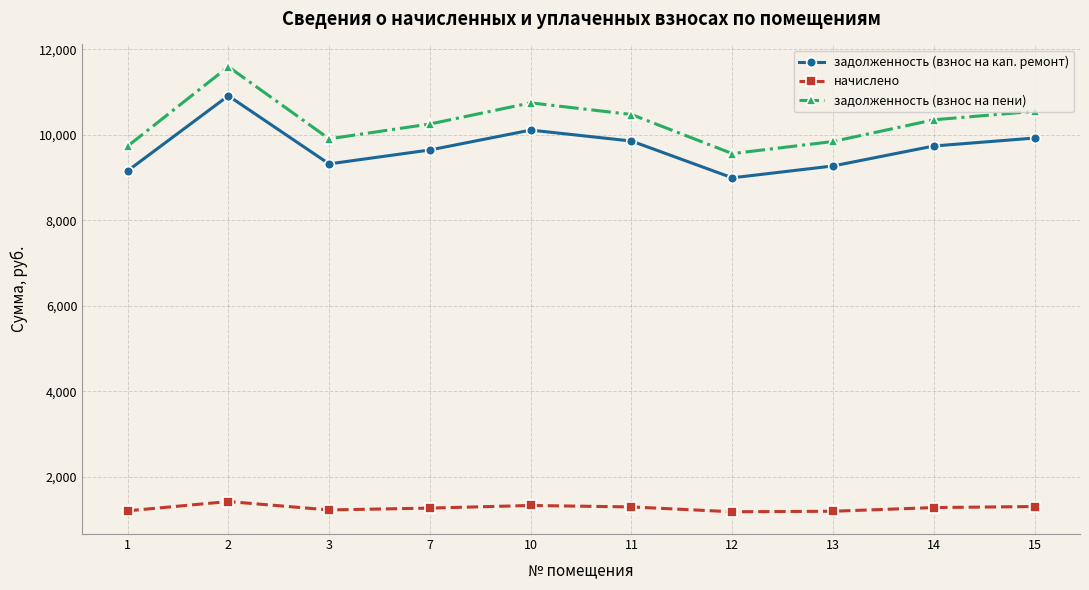

What value does the задолженность (взнос на кап. ремонт) series have at 15?

9923.5